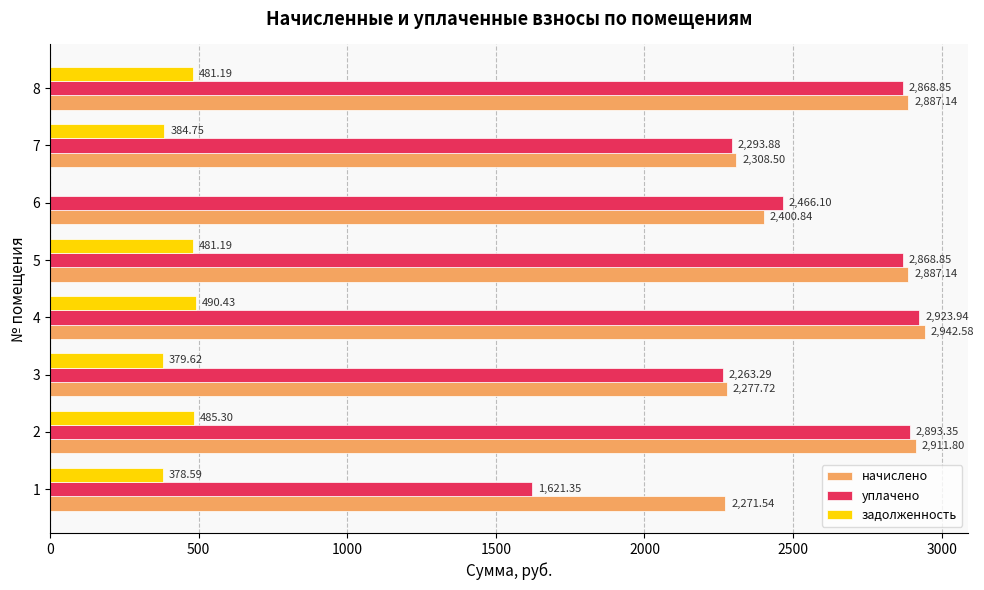

What is the sum of the уплачено values at 5 and 3?

5132.1